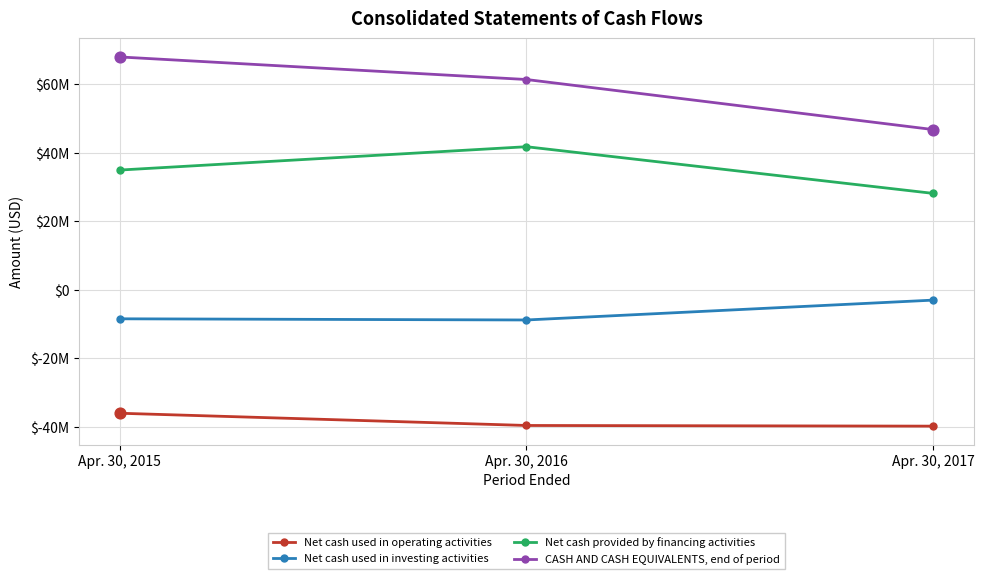

What are all the series names shown in the legend?

Net cash used in operating activities, Net cash used in investing activities, Net cash provided by financing activities, CASH AND CASH EQUIVALENTS, end of period